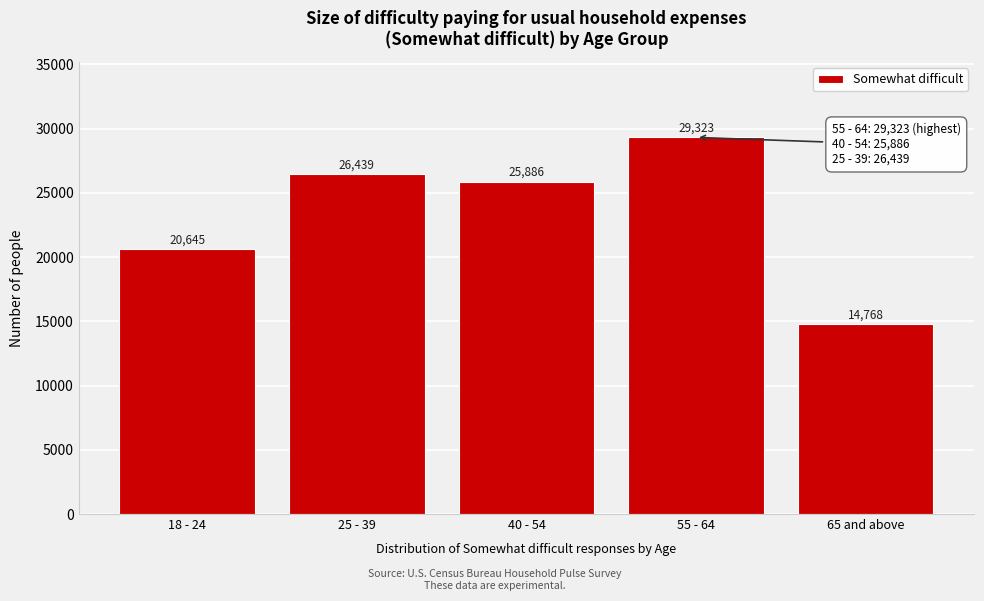

Reading left to right, extract all data points from this chart.

18 - 24=20645	25 - 39=26439	40 - 54=25886	55 - 64=29323	65 and above=14768